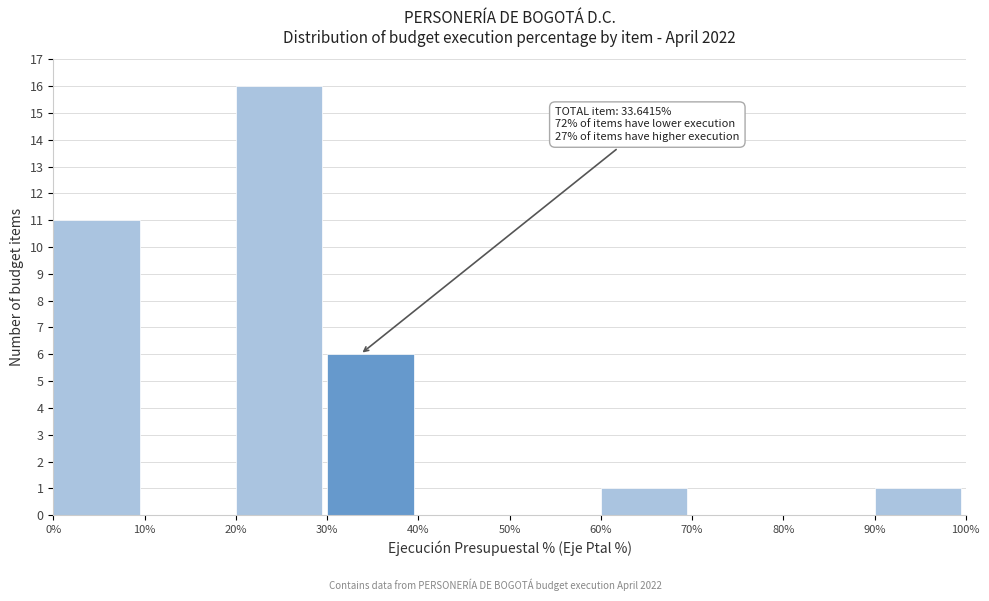

Which range on the x-axis has the tallest bar?

20% to 30%